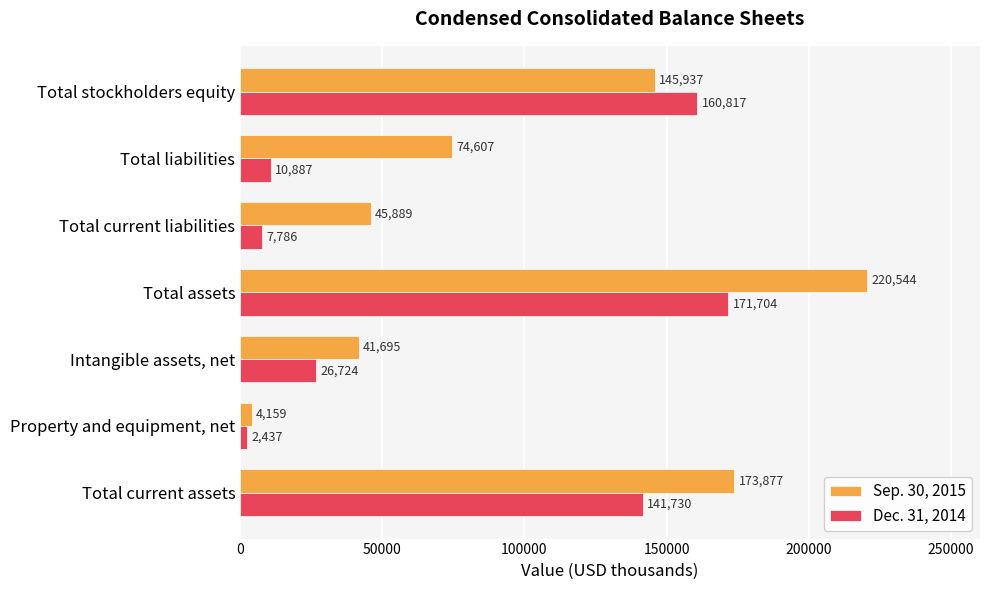

Read the Dec. 31, 2014 value at Total current assets, to the nearest 50.

141750